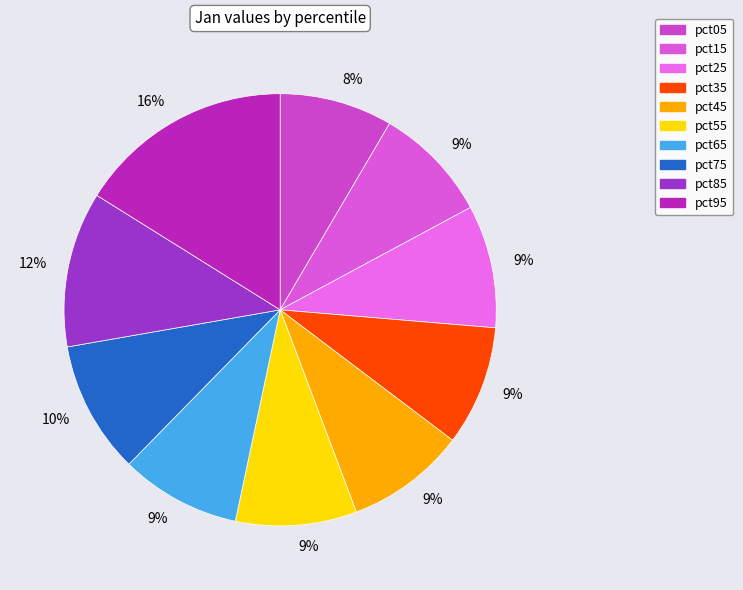

The pct65 slice represents 9% of the pie. True or false?

True